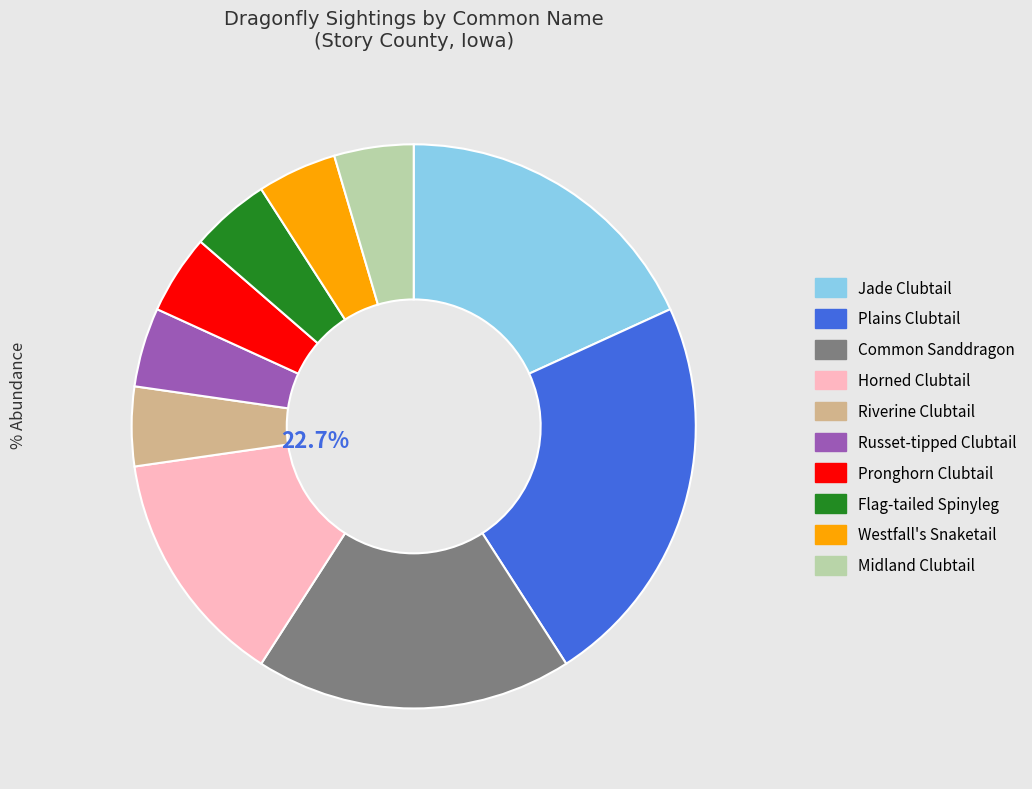

Rank the categories by value from lowest to highest.

Riverine Clubtail, Russet-tipped Clubtail, Pronghorn Clubtail, Flag-tailed Spinyleg, Westfall's Snaketail, Midland Clubtail, Horned Clubtail, Jade Clubtail, Common Sanddragon, Plains Clubtail